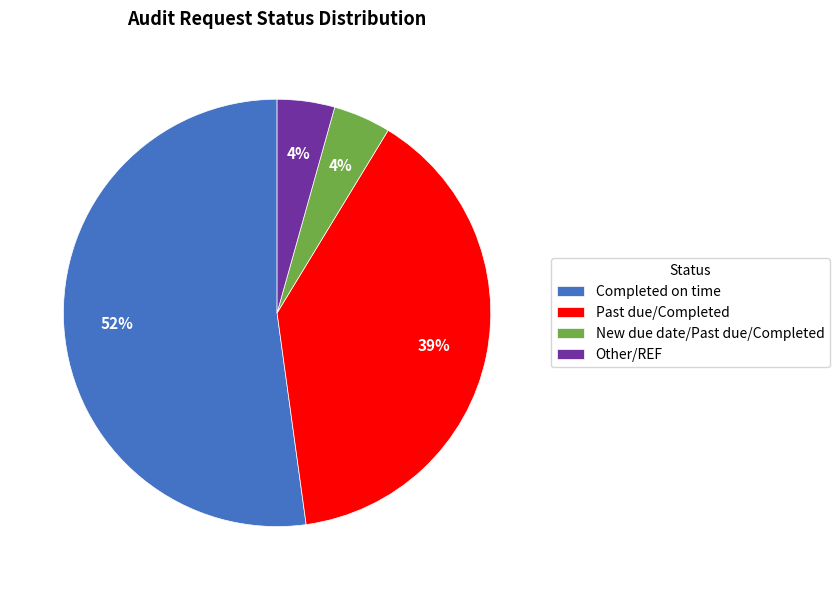

How many slices are in this pie chart?

4